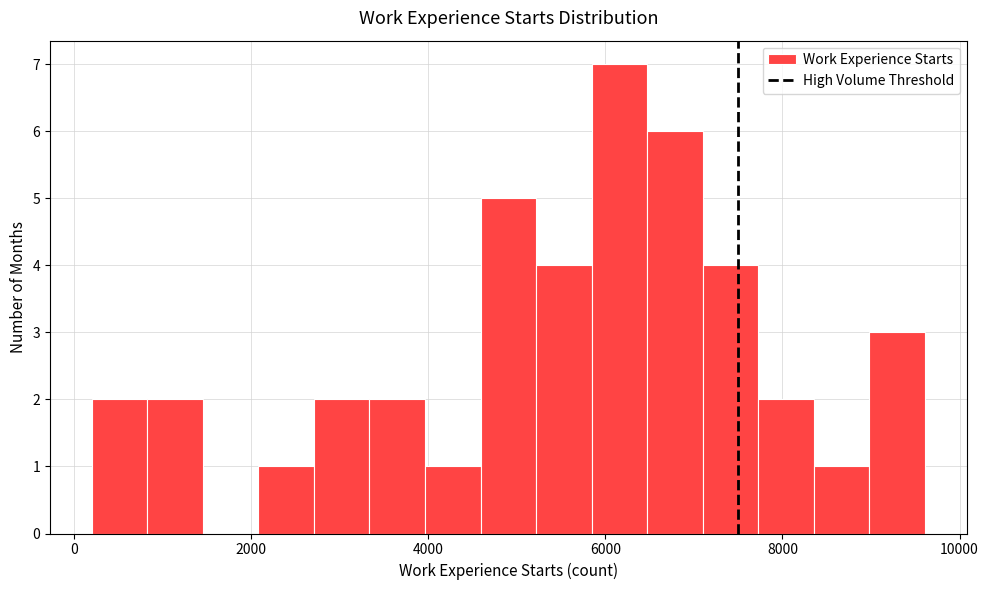

Read against the x-axis, roughly where is the centre of the tallest bar?

6200